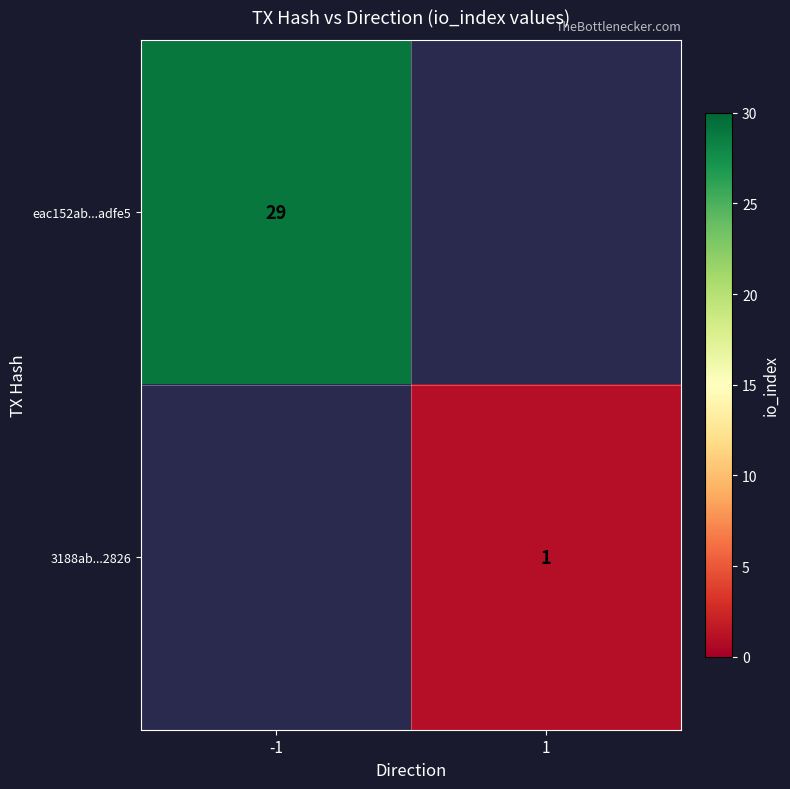

How many distinct data groups are displayed?

2